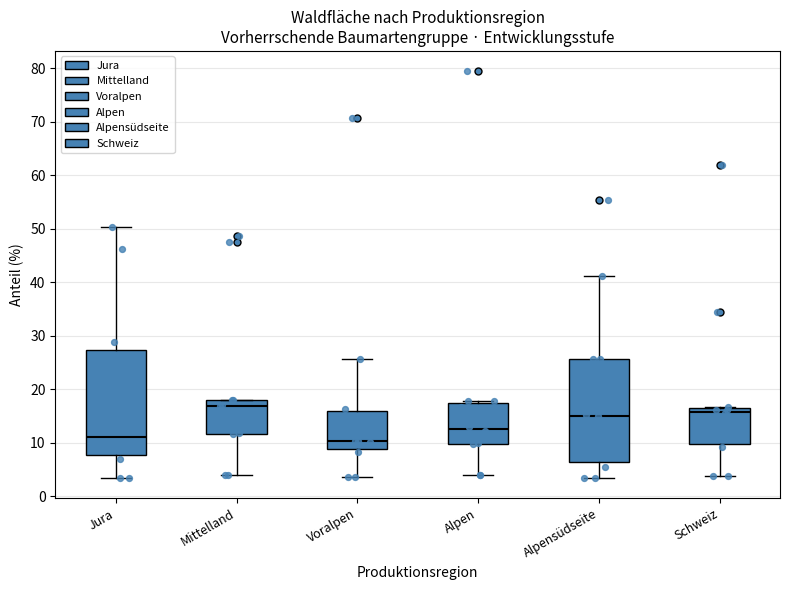

Reading left to right, read every box against the y-axis: the position of its median line, the range the box covers, and the ends of its whiskers. The values are not printed on the chart, so give them approximately, as read against the axis.

Jura: median 11, box 8 to 27, whiskers 3 to 50
Mittelland: median 17, box 12 to 18, whiskers 4 to 18
Voralpen: median 10, box 9 to 16, whiskers 4 to 26
Alpen: median 13, box 10 to 17, whiskers 4 to 18
Alpensüdseite: median 15, box 6 to 26, whiskers 3 to 41
Schweiz: median 16 (just below the box's upper edge), box 10 to 16, whiskers 4 to 17